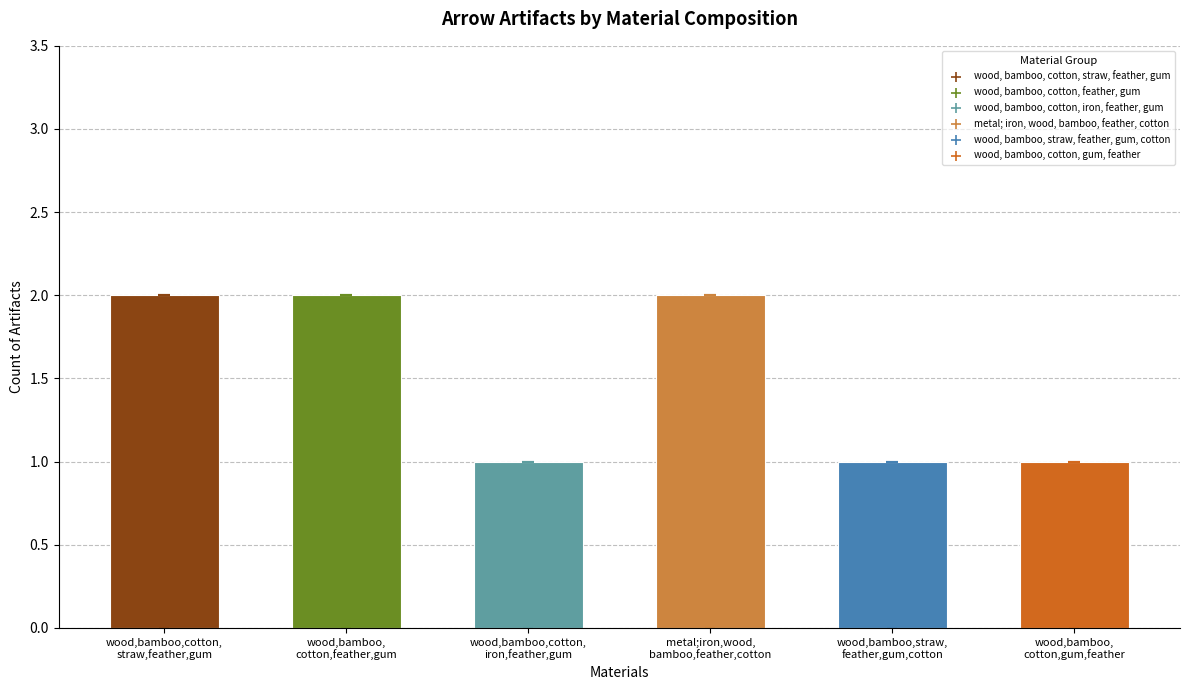

Which series reaches the maximum Y coordinate?

wood, bamboo, cotton, feather, gum